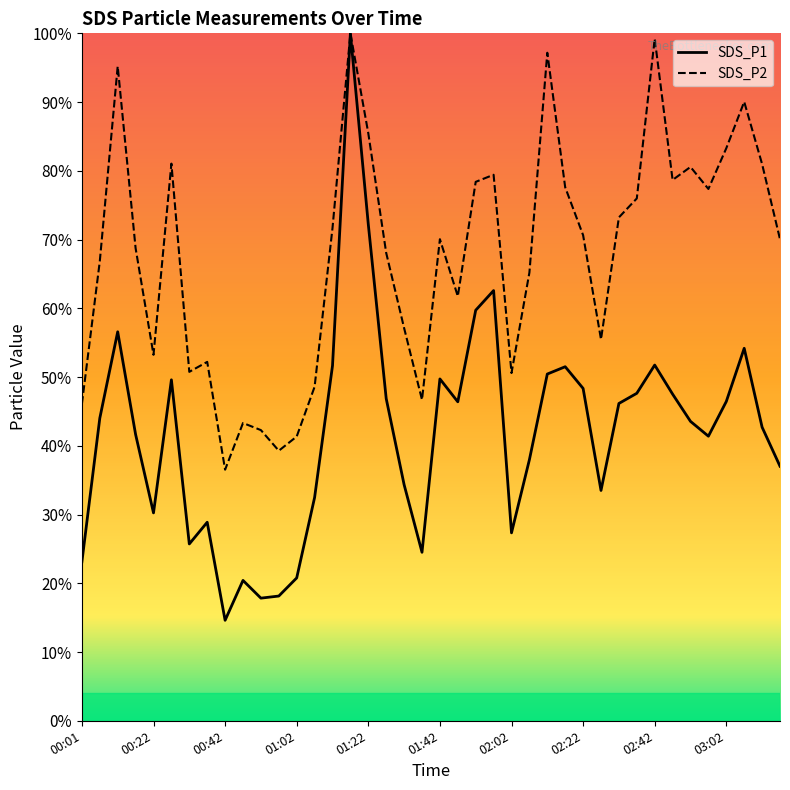

What value does the SDS_P1 series have at 18?

34.4